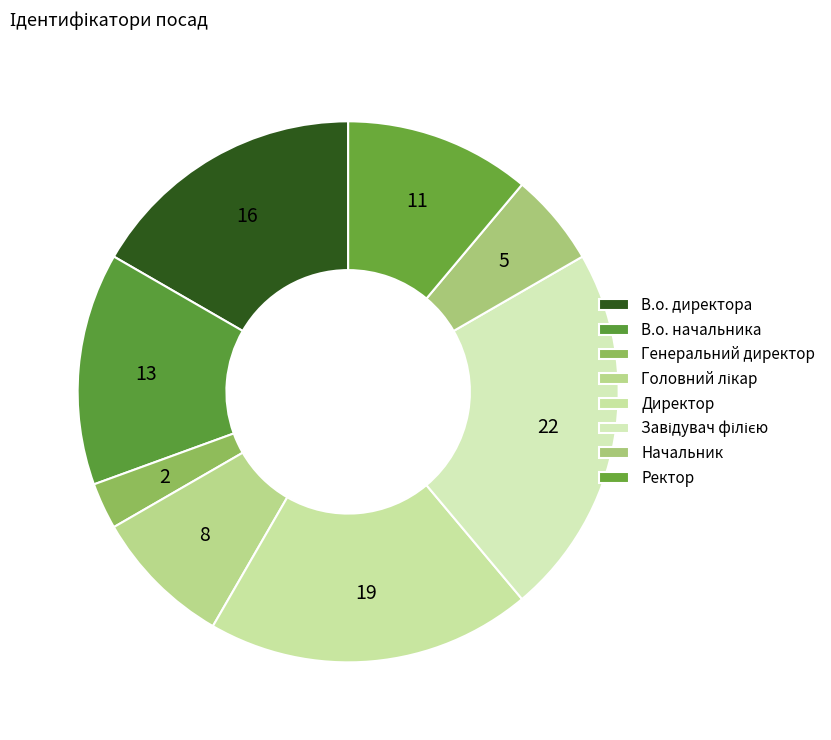

Is it true that Головний лікар is 8% of the pie?

True